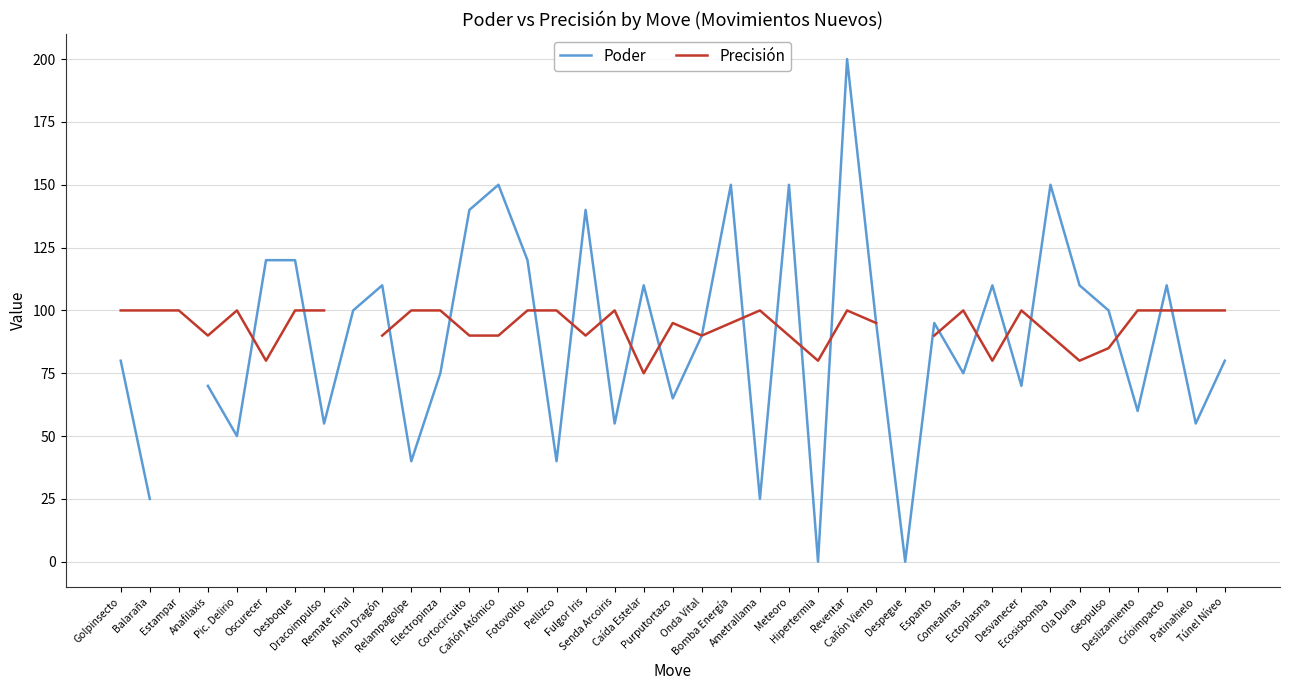

Is it true that Precisión equals 177.7 at Ametrallama?

False